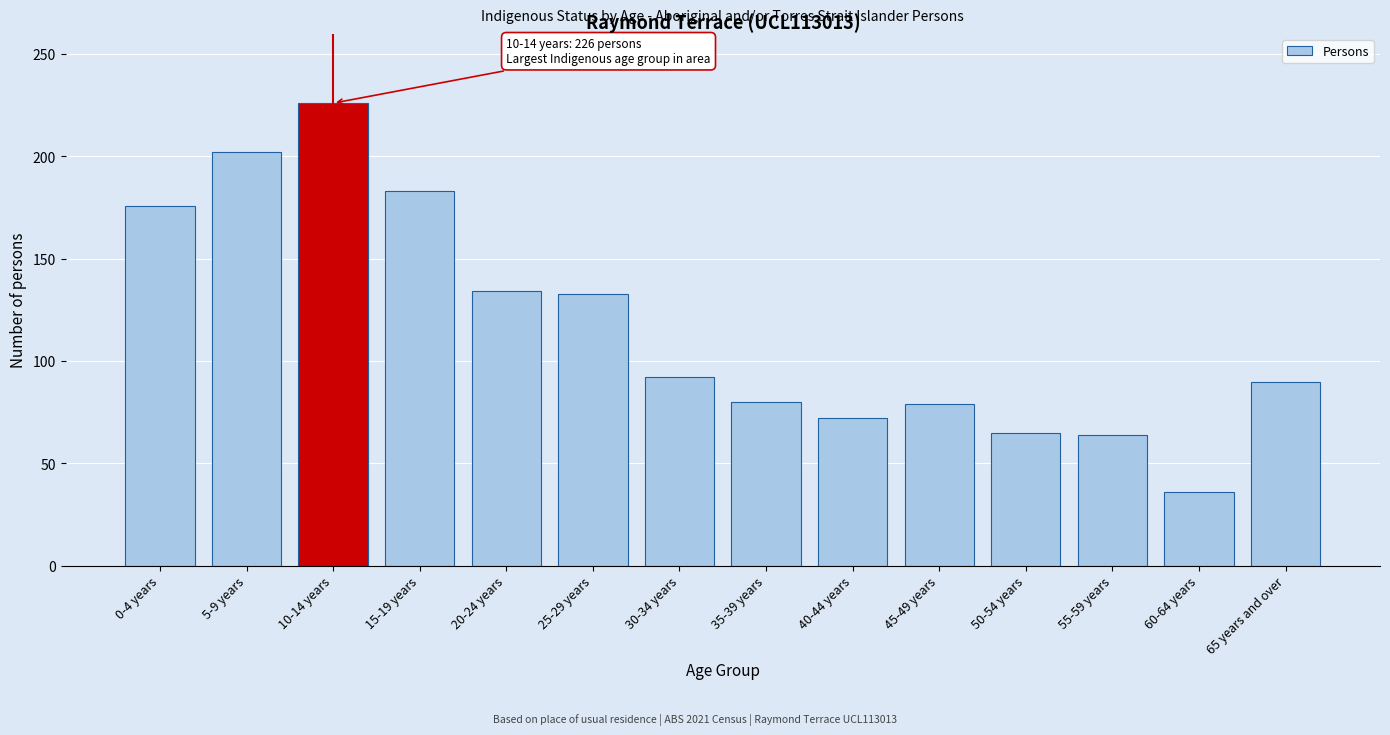

What is the sum of all values?

1632